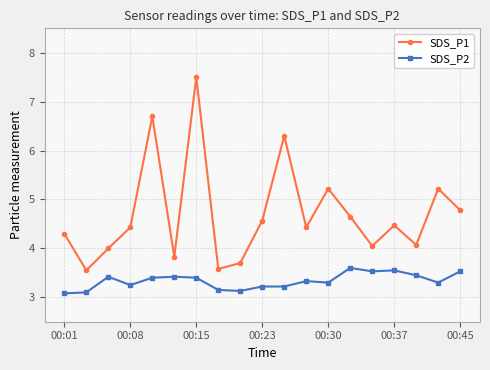

What is the average value of the SDS_P1 series?

4.7